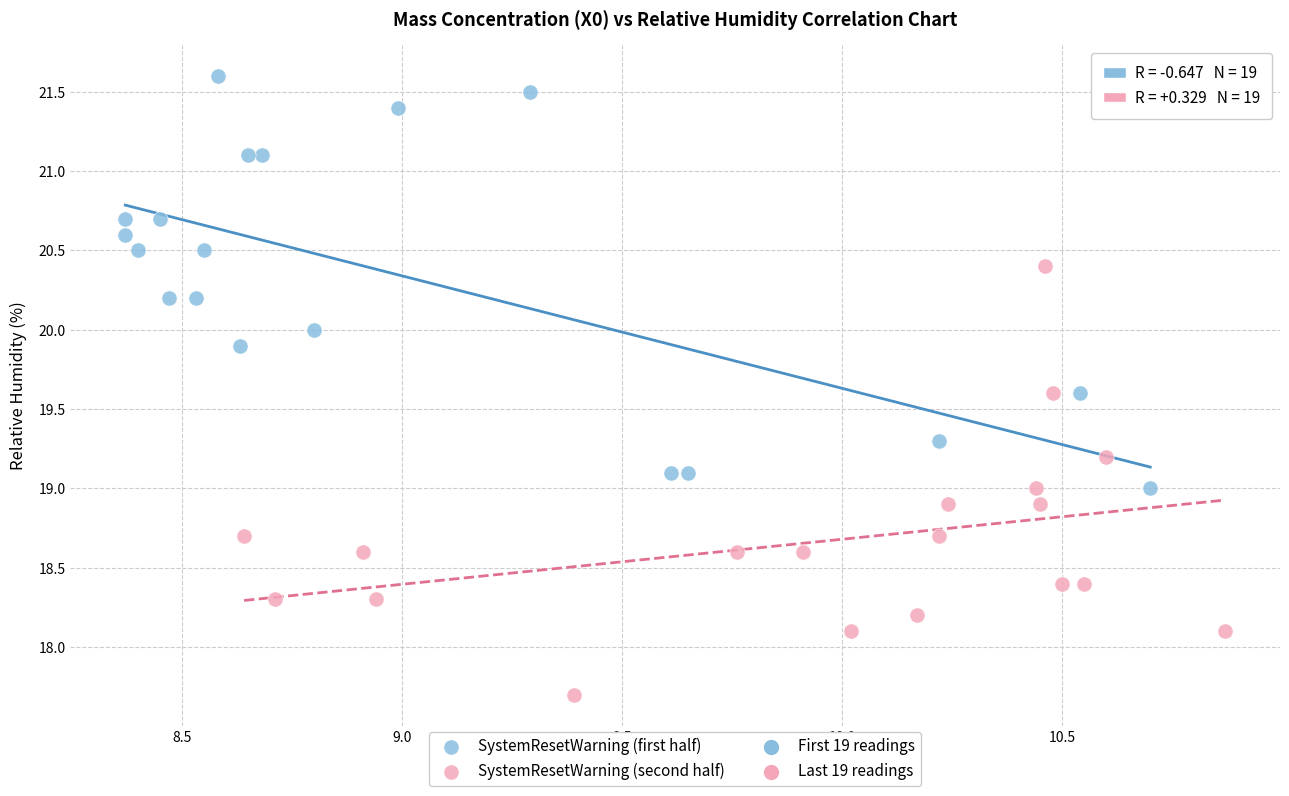

Which series reaches the minimum Y coordinate?

SystemResetWarning (second half)